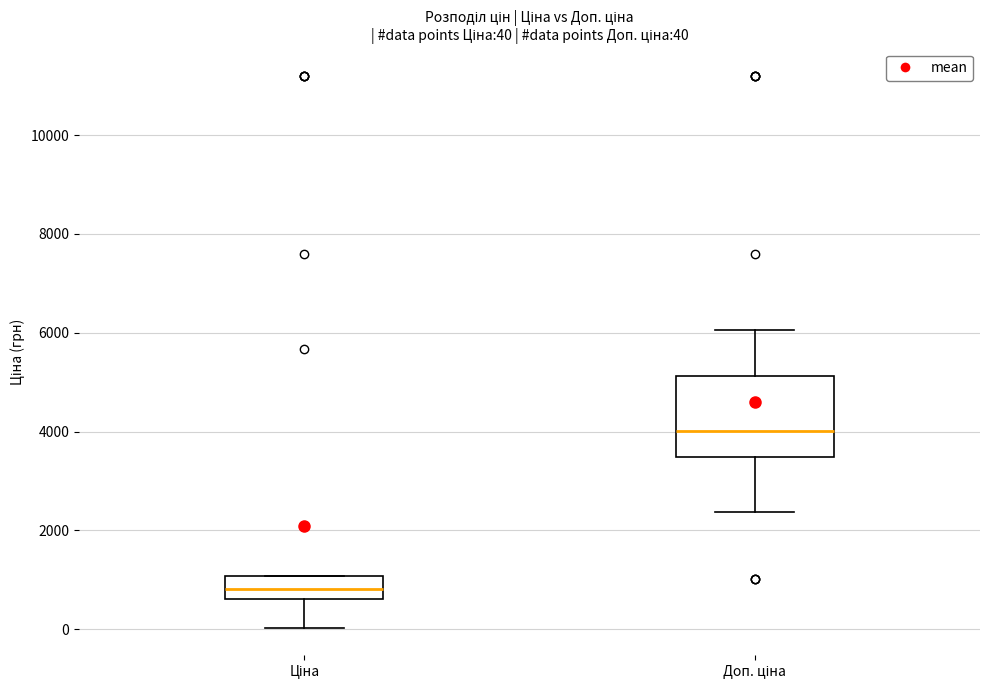

Comparing the boxes themselves (not the whiskers), which one is the tallest?

Доп. ціна